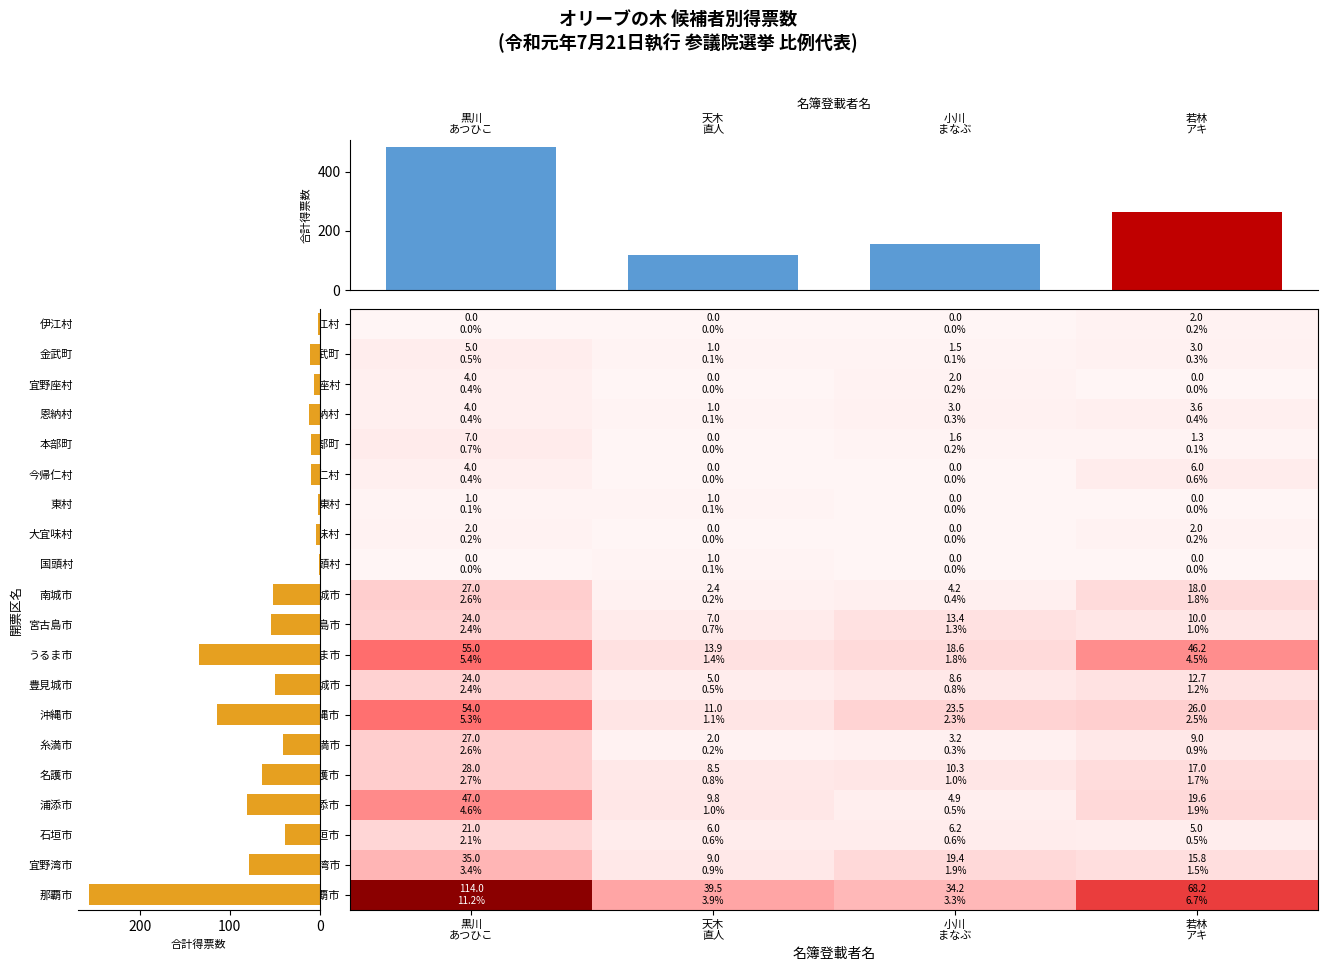

The 恩納村 series shows 1.0 at 天木 直人. True or false?

True